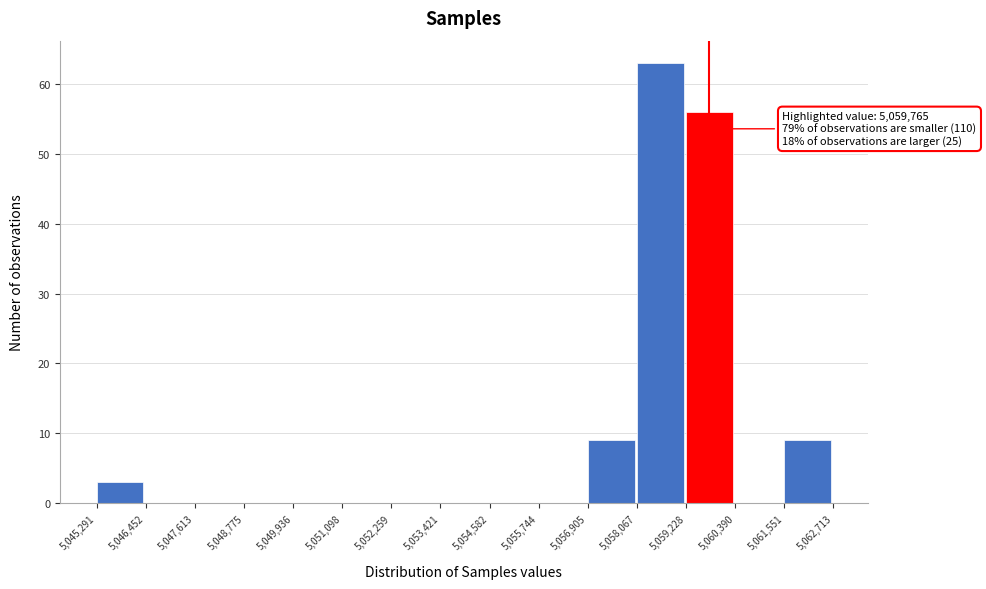

Over which range of the x-axis is the bar tallest?

5,058,067 to 5,059,228